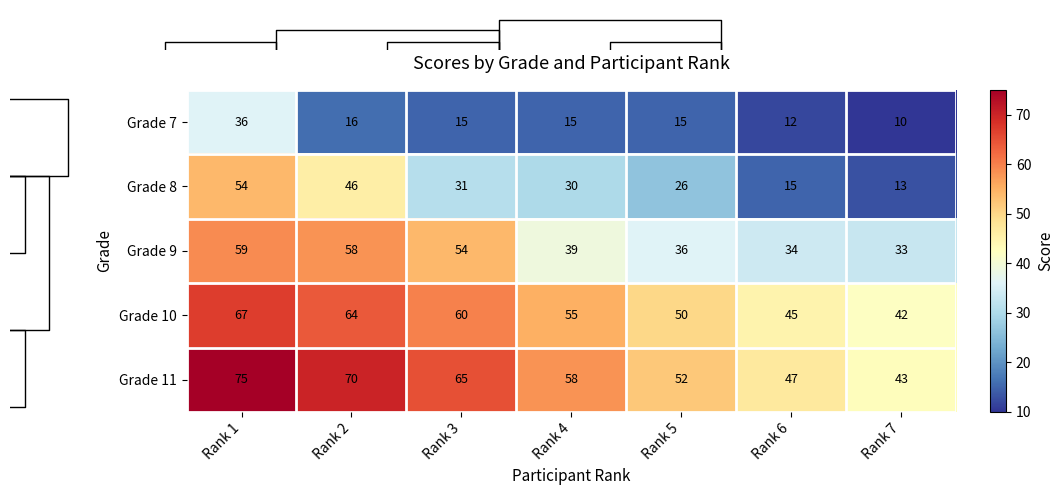

The Grade 9 series shows 95.6 at Rank 3. True or false?

False